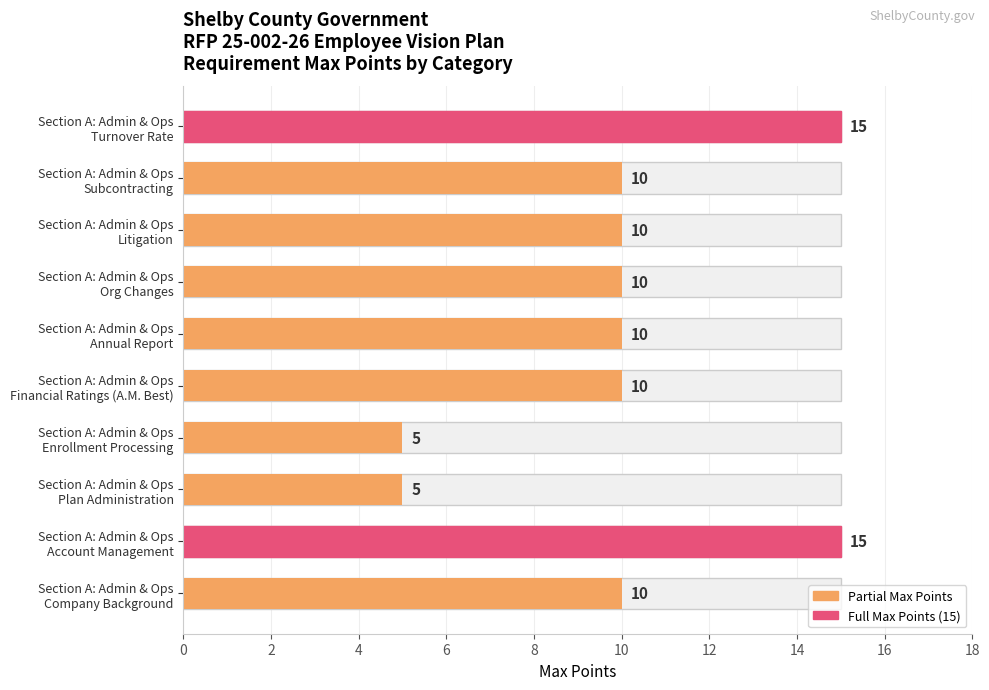

How many data points are less than 10?

2